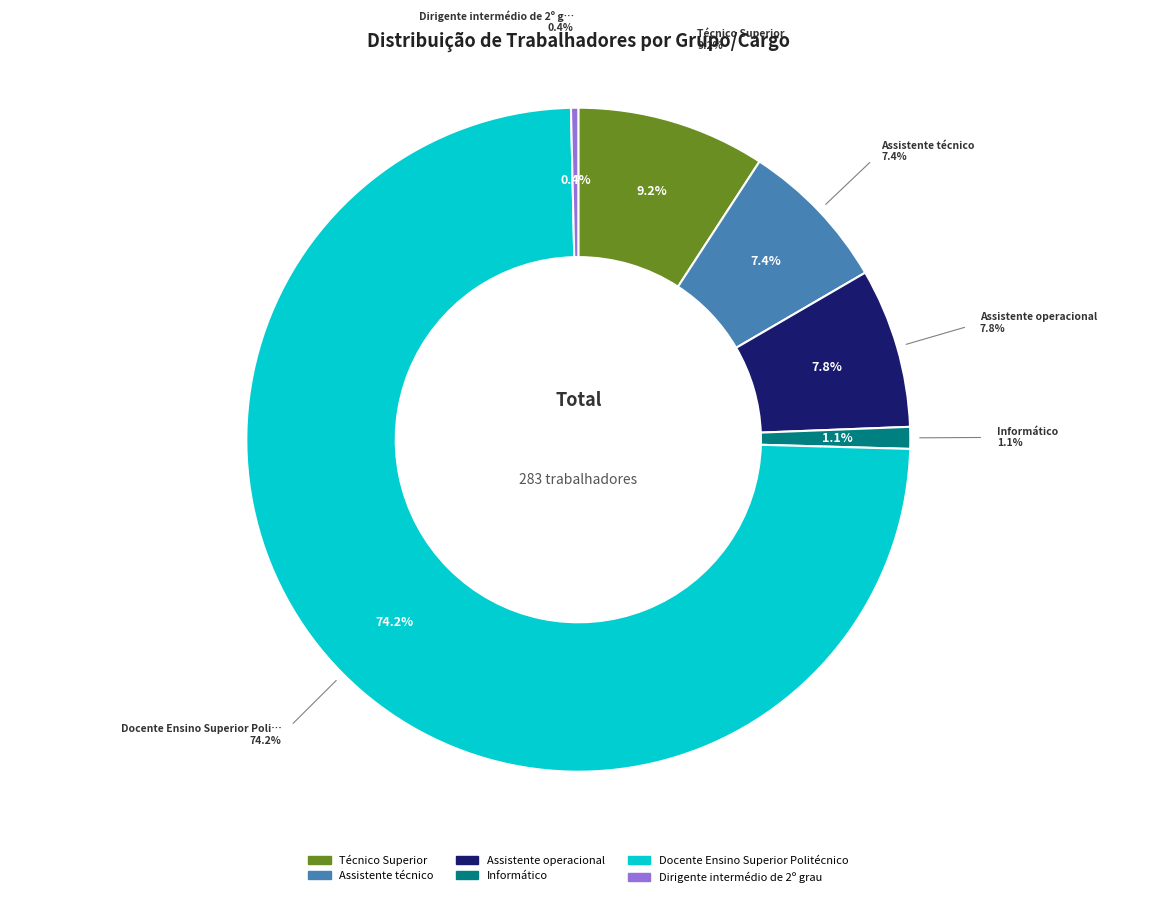

Which slice is the smallest?

Dirigente intermédio de 2º grau